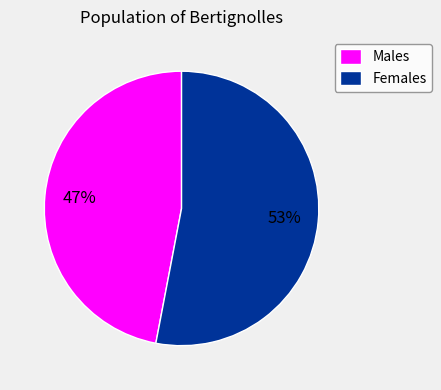

Between Males and Females, which is larger?

Females